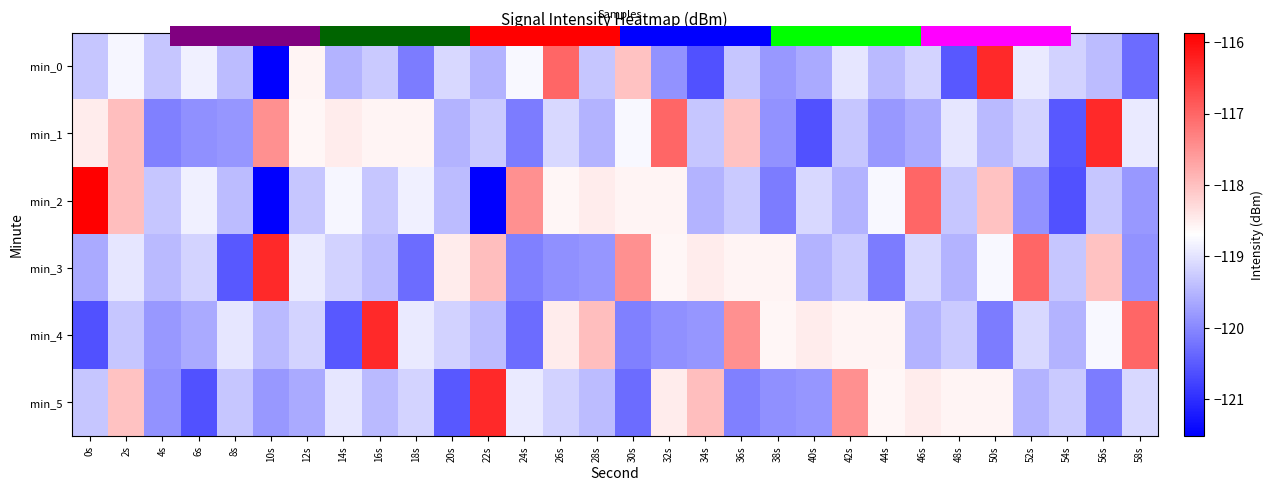

At which category is the sum across all series the highest?

56s